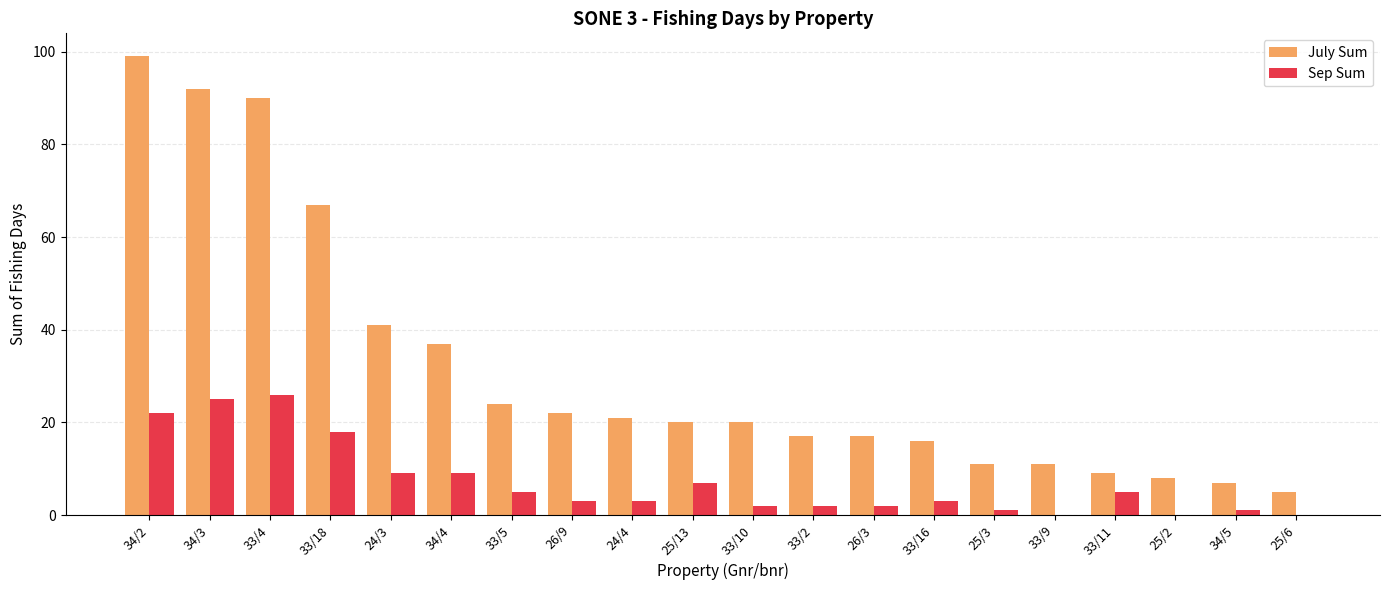

Does the chart contain stacked bars?

No